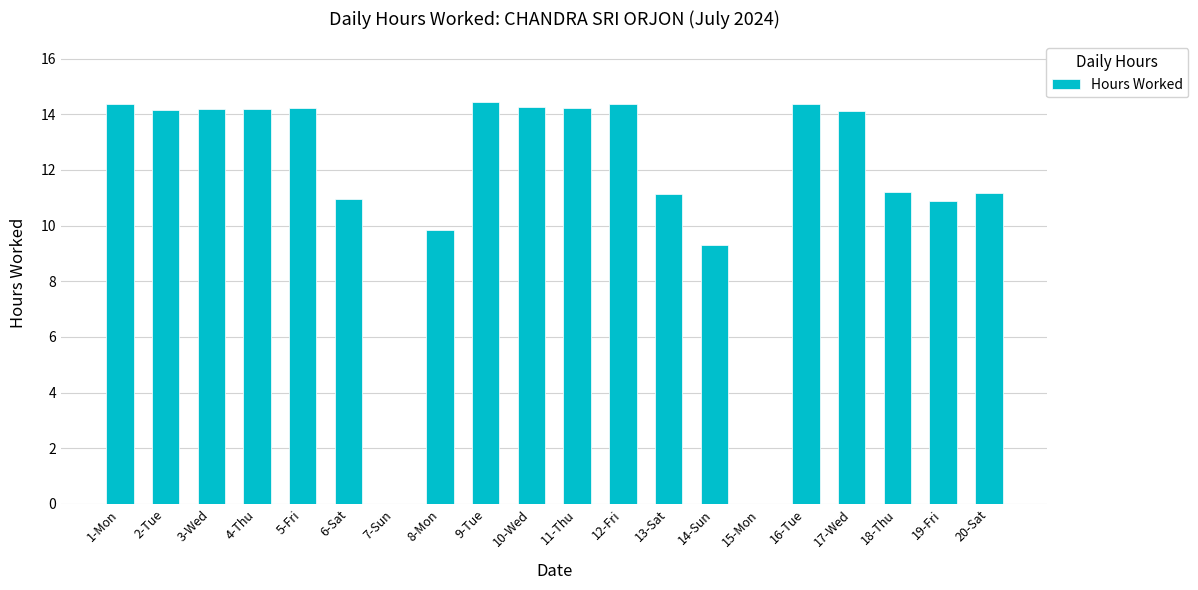

Approximately how many times larger is the value at 16-Tue compared to 4-Thu?

1.0